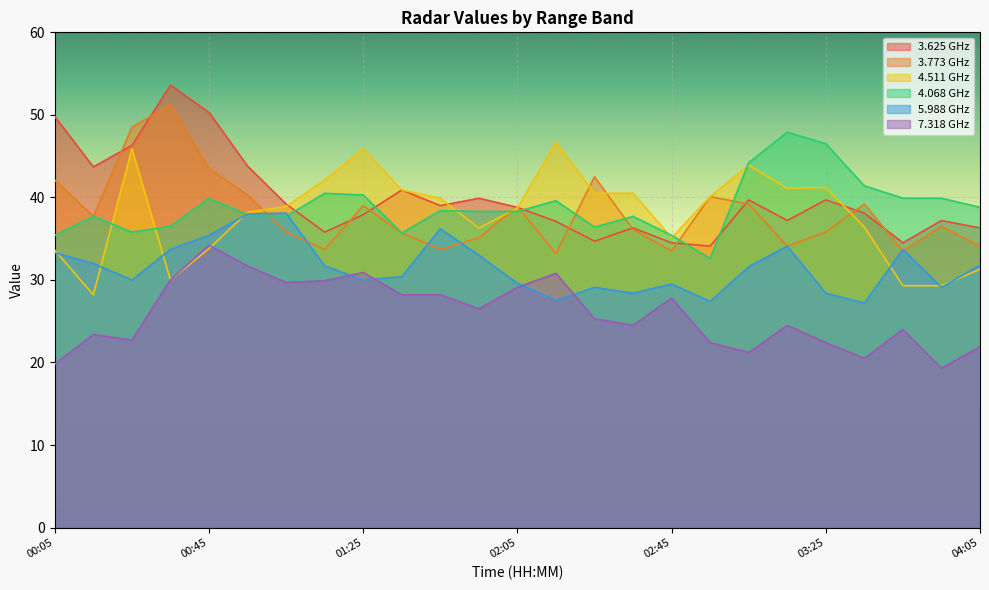

Does the chart display data point markers on the line(s)?

No